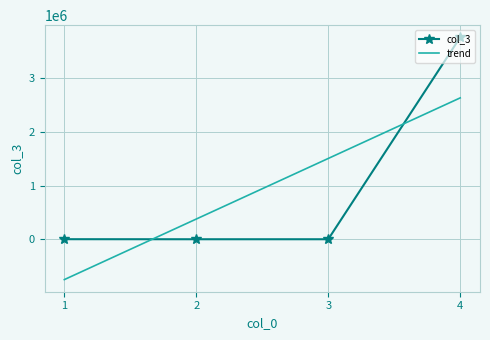

List the labels in order of value, largest first.

4, 1, 2, 3